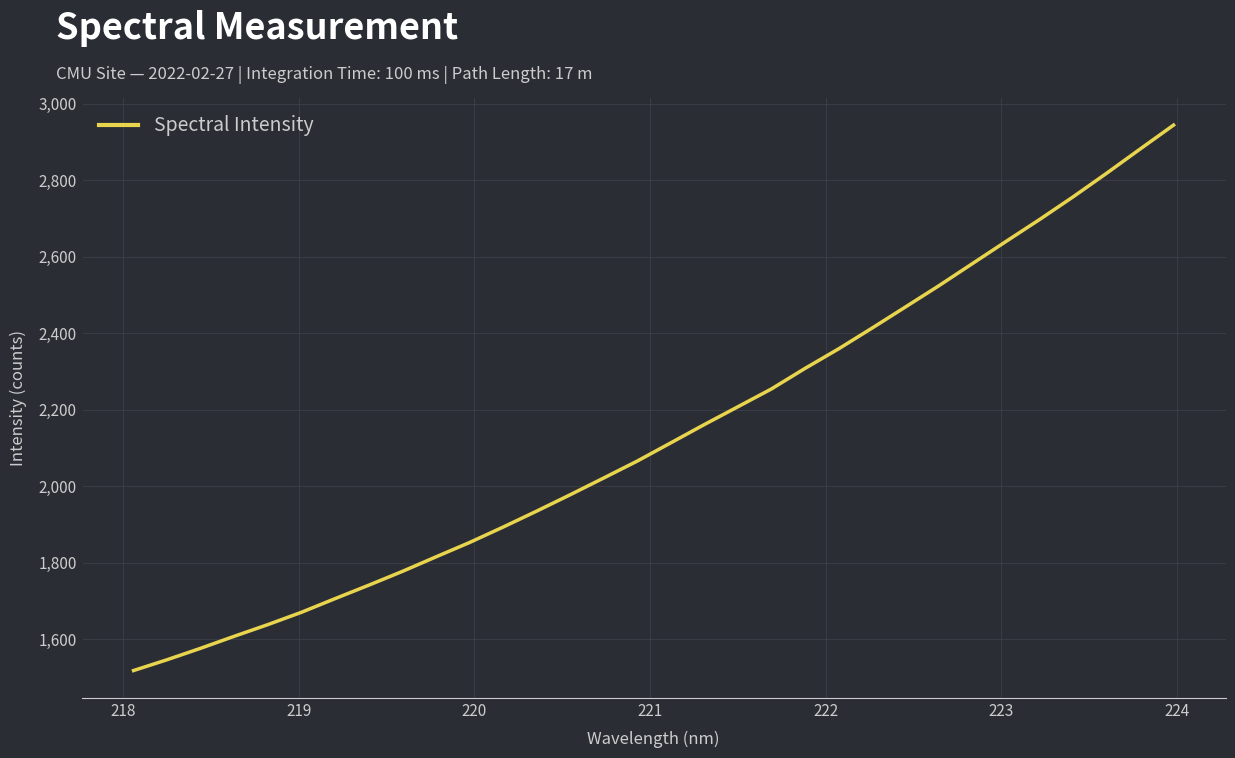

What is the greatest value displayed?

2943.7